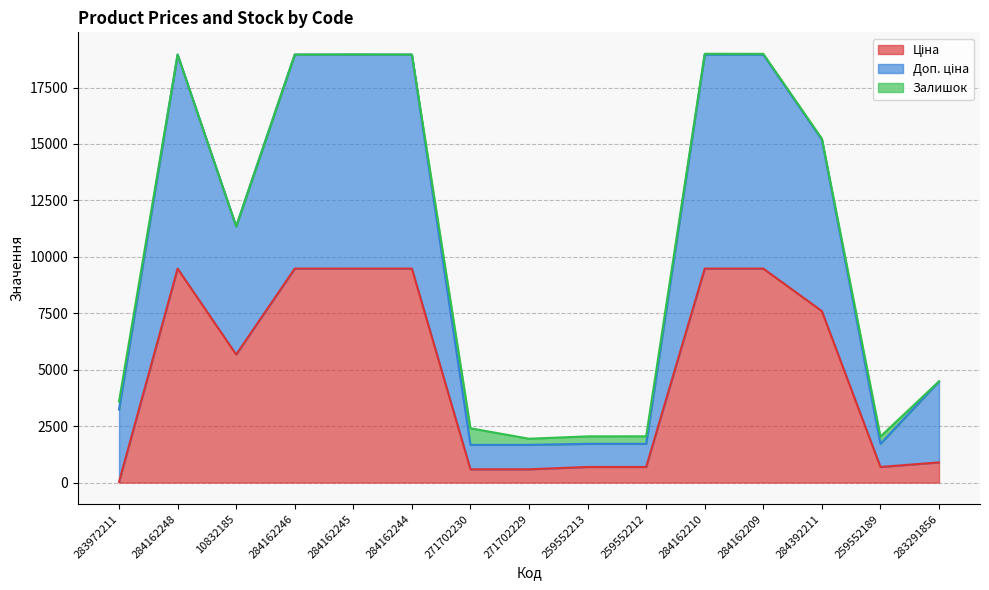

At which label is Доп. ціна closest to 10315?

10832185